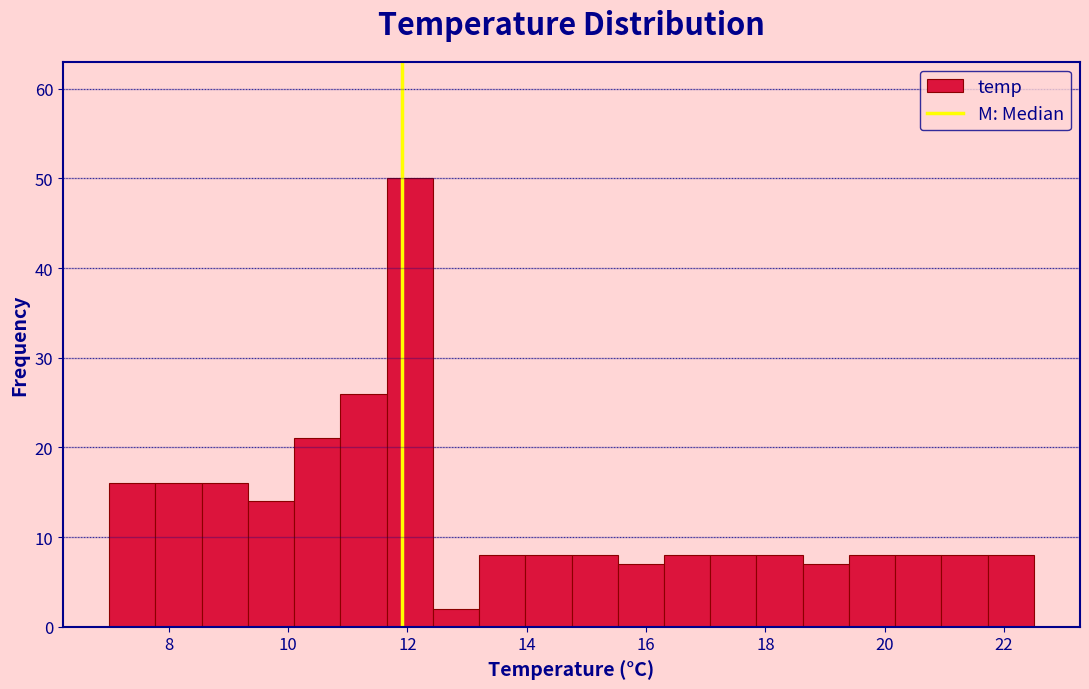

Read against the x-axis, roughly where is the centre of the tallest bar?

12.0